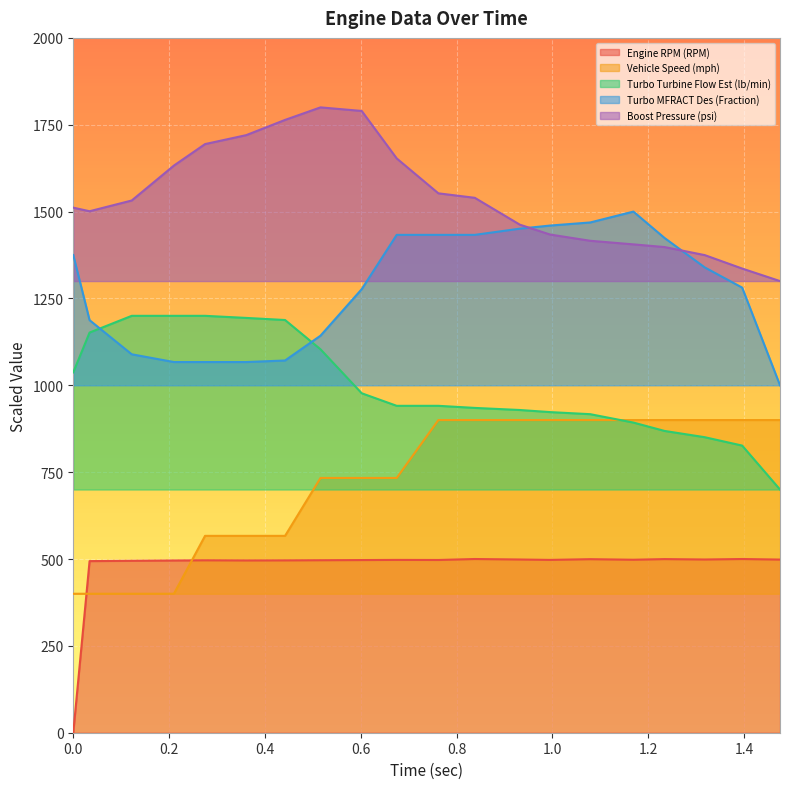

True or false: Boost Pressure (psi) has more than 1 interior local peaks.

False